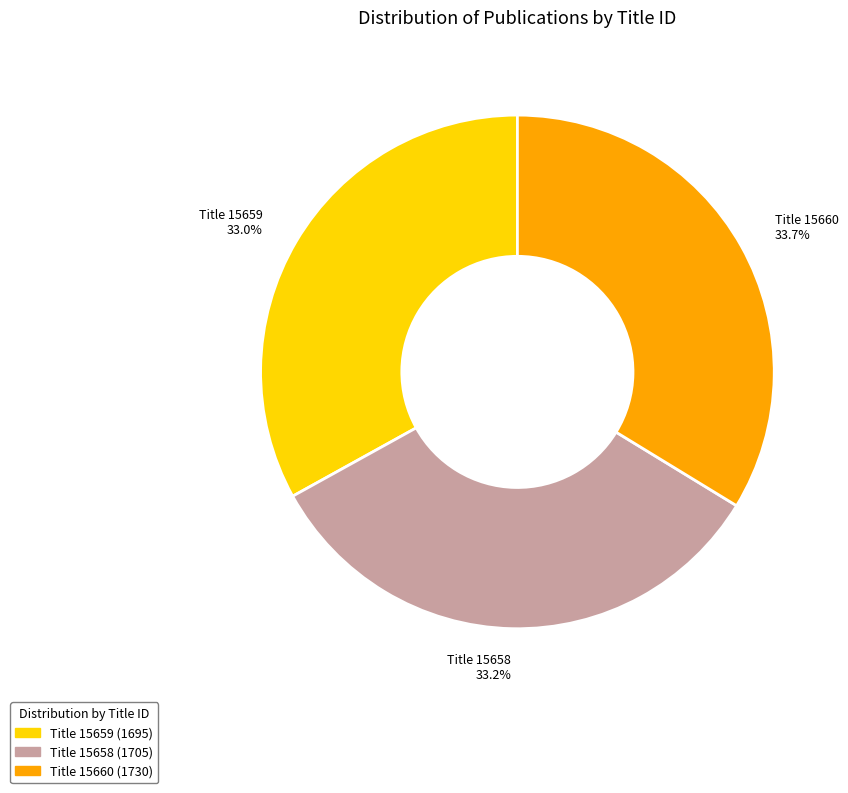

Between Title 15659 33.0% and Title 15660 33.7%, which is larger?

Title 15660 33.7%